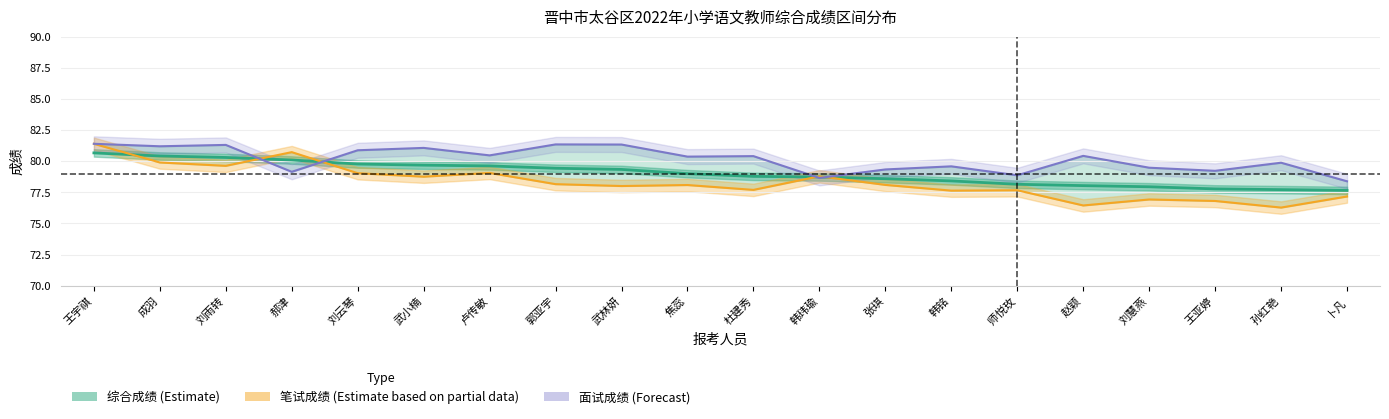

What is the greatest value displayed?

81.4